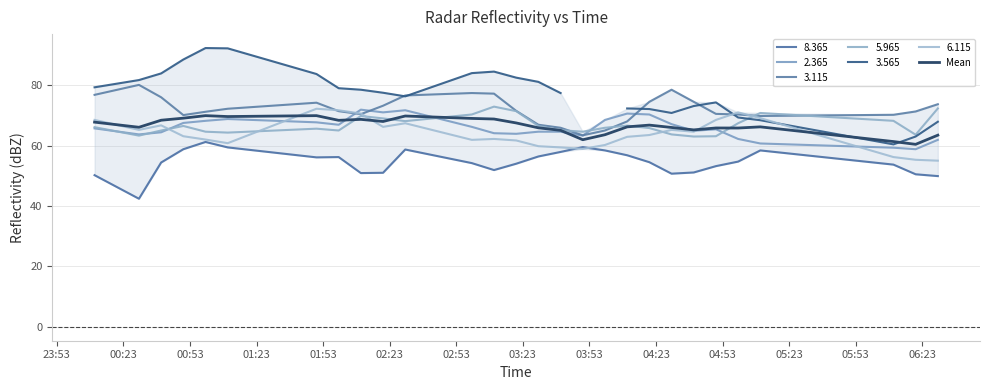

Is this an area chart (filled region under the line)?

No